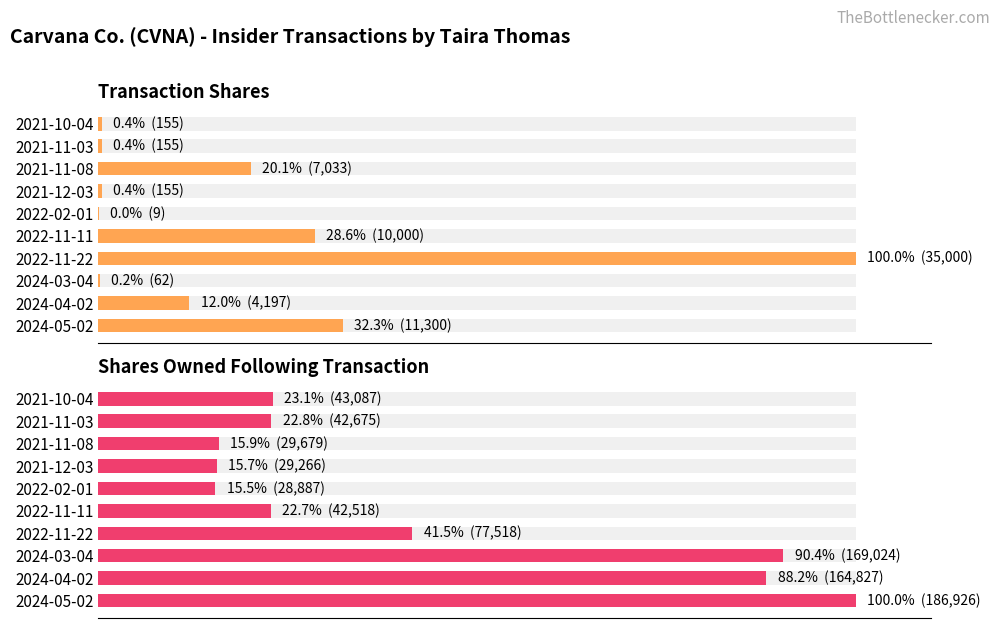

Which series changed the most between 2024-04-02 and 2021-11-08?

Shares Owned Following Transaction